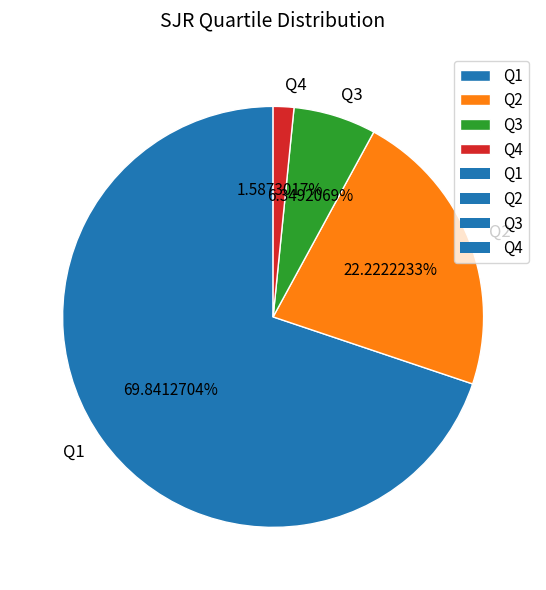

Rank the categories by value from highest to lowest.

Q1, Q2, Q3, Q4